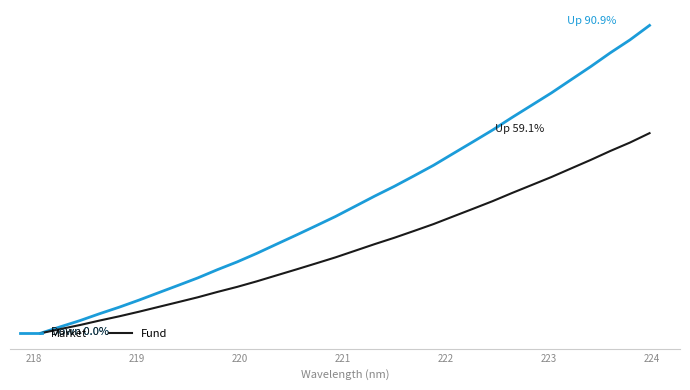

Reading left to right, list all the values displayed in this chart.

Market: 0.0	1.9	3.7	5.8	7.7	9.8	12.0	14.1	16.3	18.8	21.1	23.6	26.3	29.0	31.7	34.5	37.5	40.5	43.4	46.5	49.6	53.1	56.5	60.0	63.8	67.4	71.0	74.9	78.7	82.8	86.6	90.9
Fund: 0.0	1.2	2.4	3.7	5.0	6.4	7.8	9.2	10.6	12.2	13.7	15.3	17.1	18.8	20.6	22.4	24.4	26.3	28.2	30.2	32.3	34.5	36.7	39.0	41.4	43.8	46.1	48.7	51.2	53.8	56.3	59.1